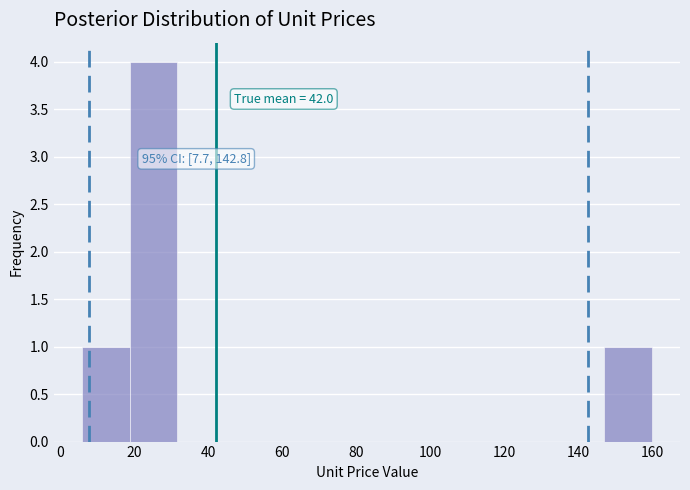

Which range on the x-axis has the tallest bar?

18 to 32